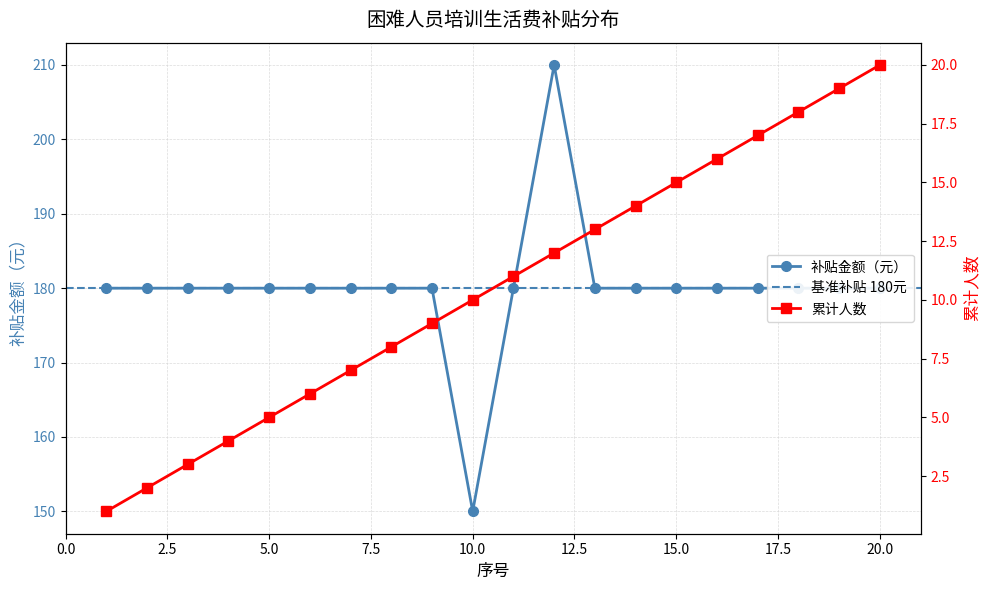

Which category has the highest value across all series?

12